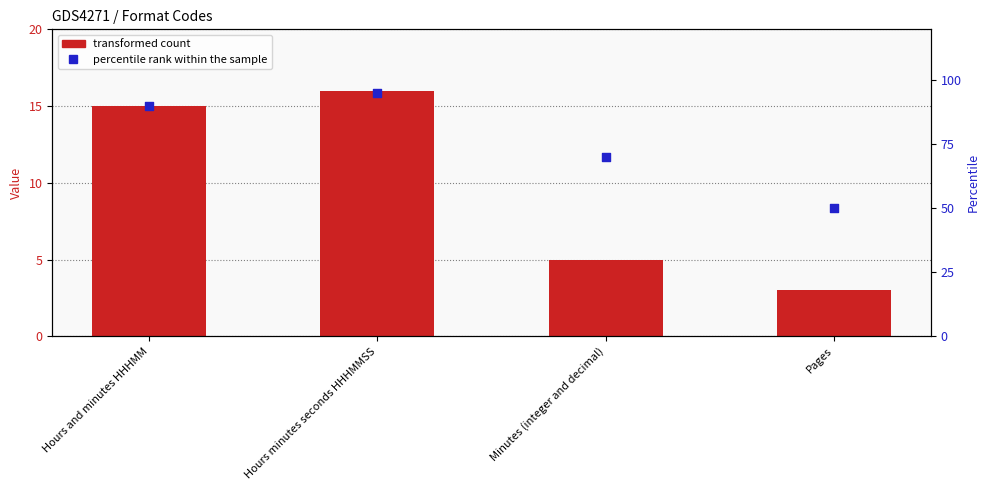

Is the value of percentile rank within the sample at Hours minutes seconds HHHMMSS greater than the value of transformed count at Hours minutes seconds HHHMMSS?

Yes